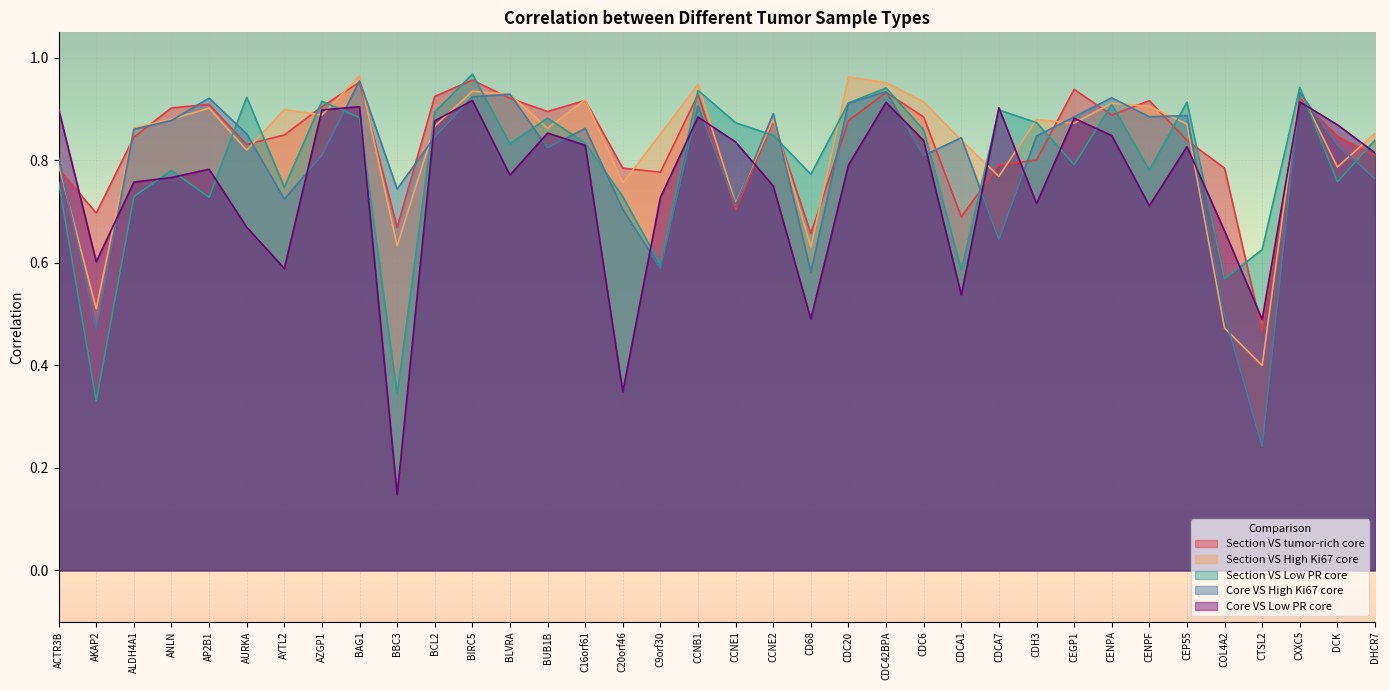

What is the sum of the Section VS High Ki67 core values at BCL2 and BBC3?

1.5